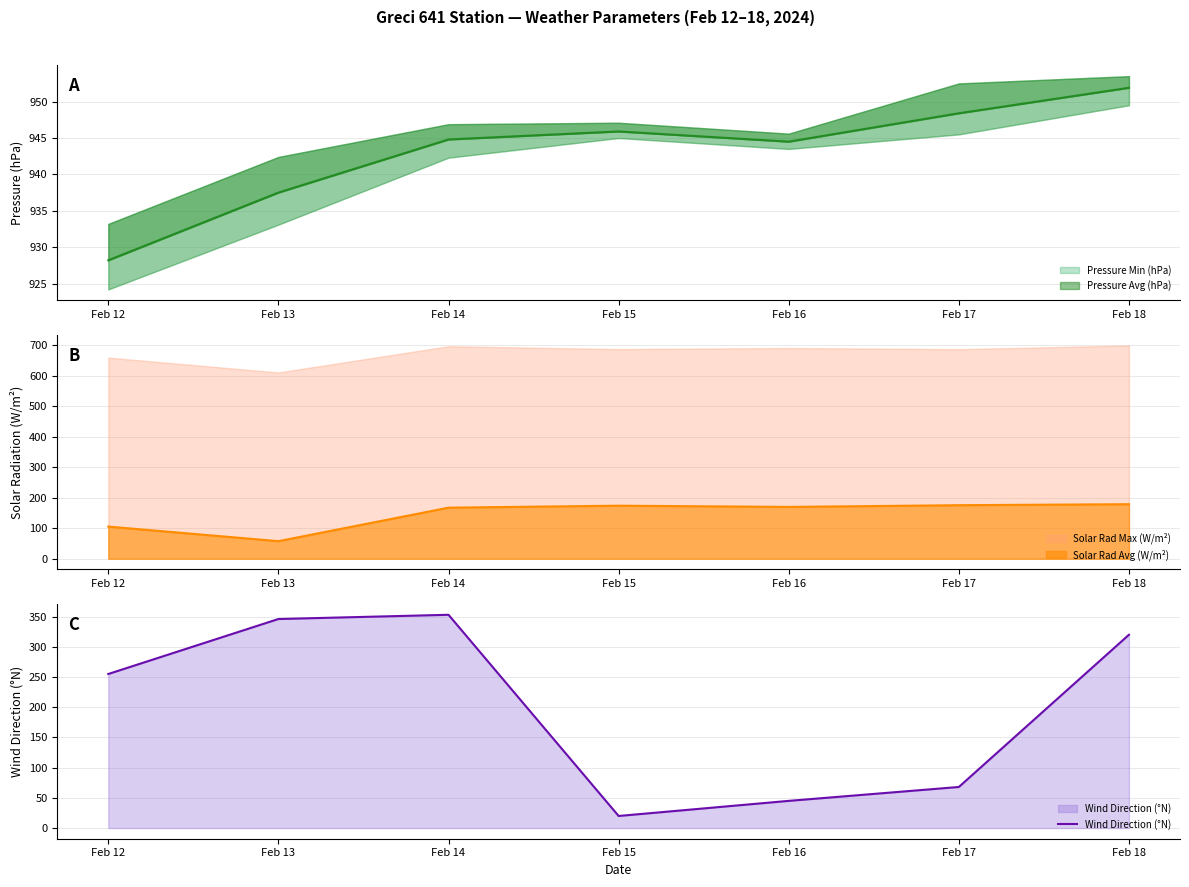

Where is the first local minimum?

Feb 15